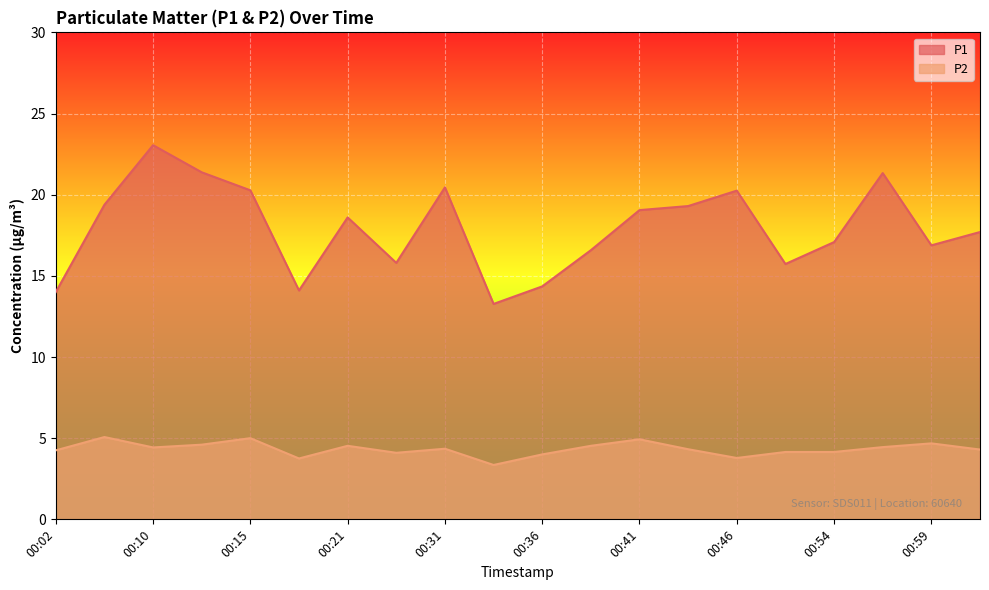

Where is P2 nearest to the value 4?

00:36